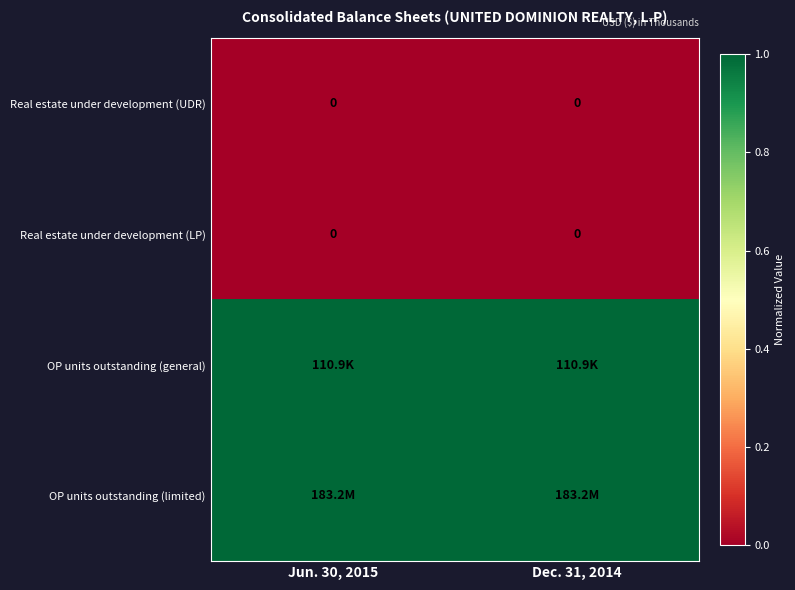

The value of Real estate under development (LP) at Dec. 31, 2014 is 0. True or false?

True